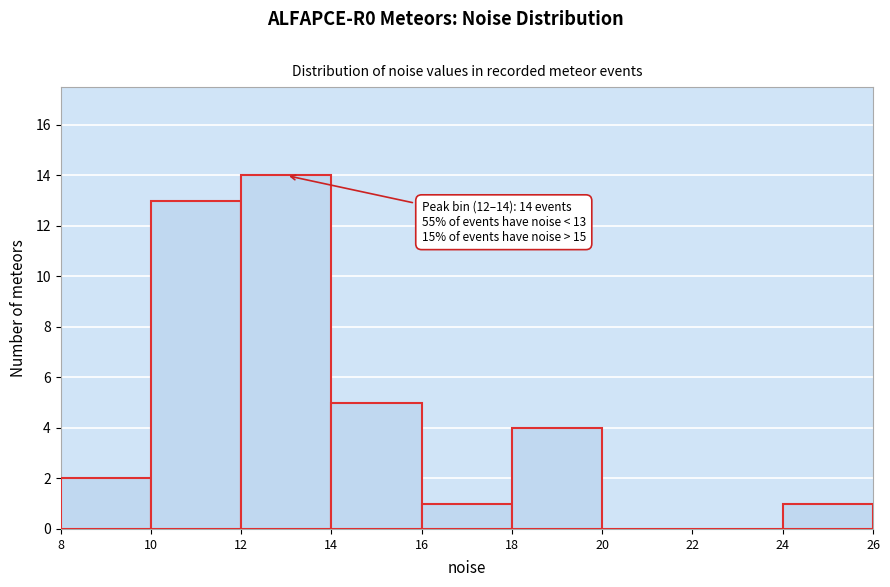

Over which range of the x-axis is the bar tallest?

12 to 14